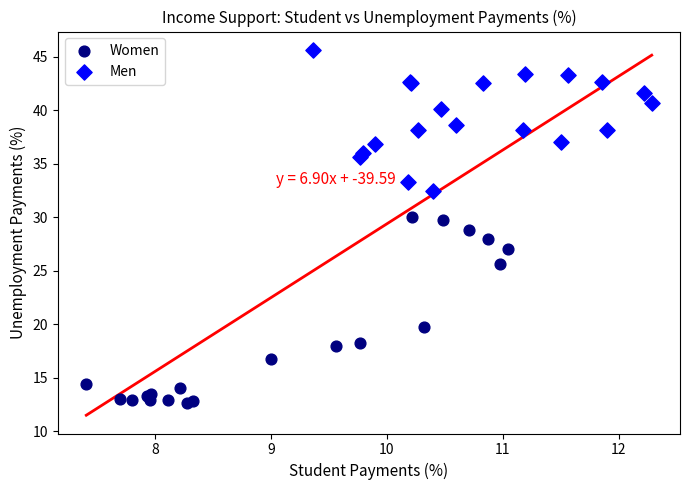

Which series contains the highest Y value?

Men